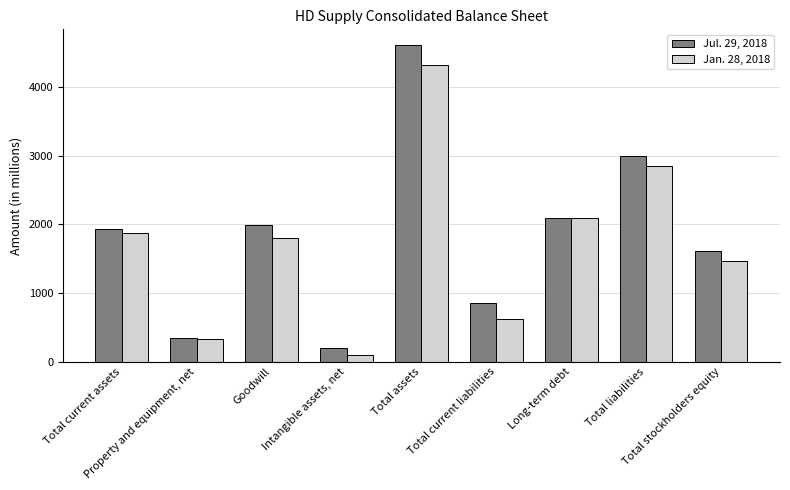

What are all the series names shown in the legend?

Jul. 29, 2018, Jan. 28, 2018